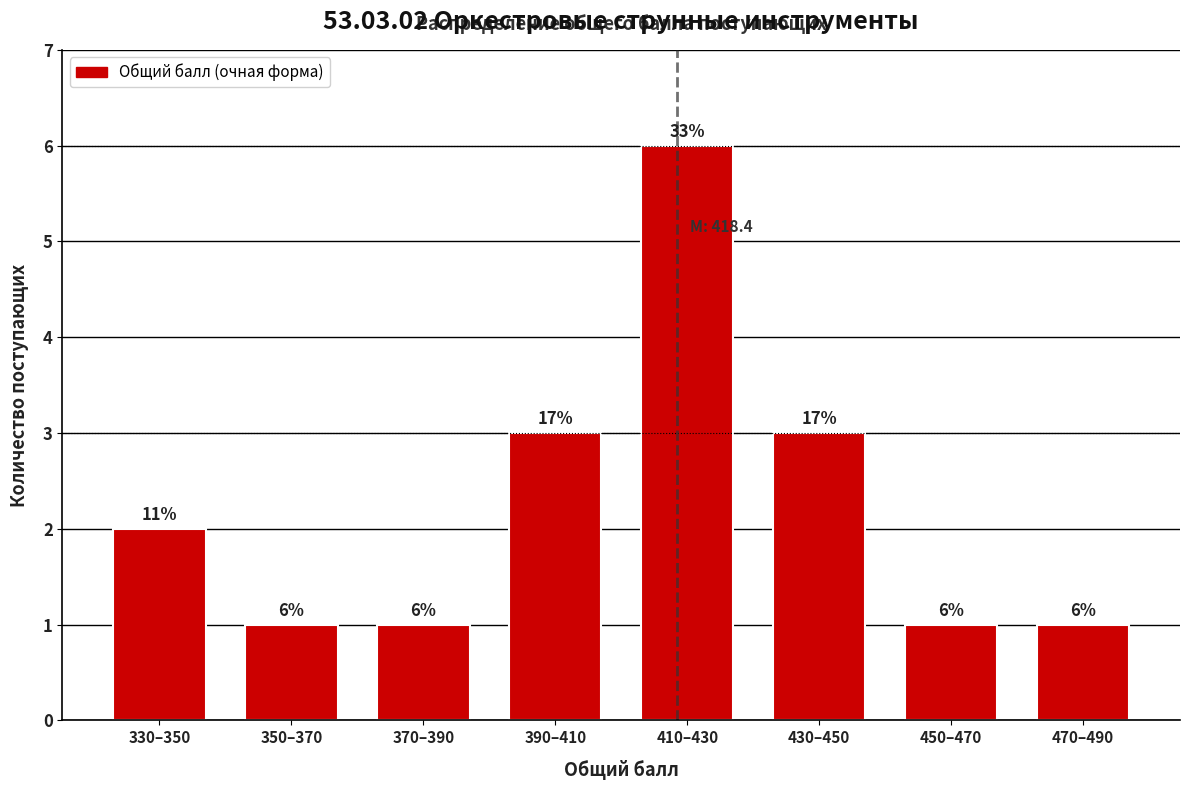

Reading left to right, list all the values displayed in this chart.

330–350=2	350–370=1	370–390=1	390–410=3	410–430=6	430–450=3	450–470=1	470–490=1